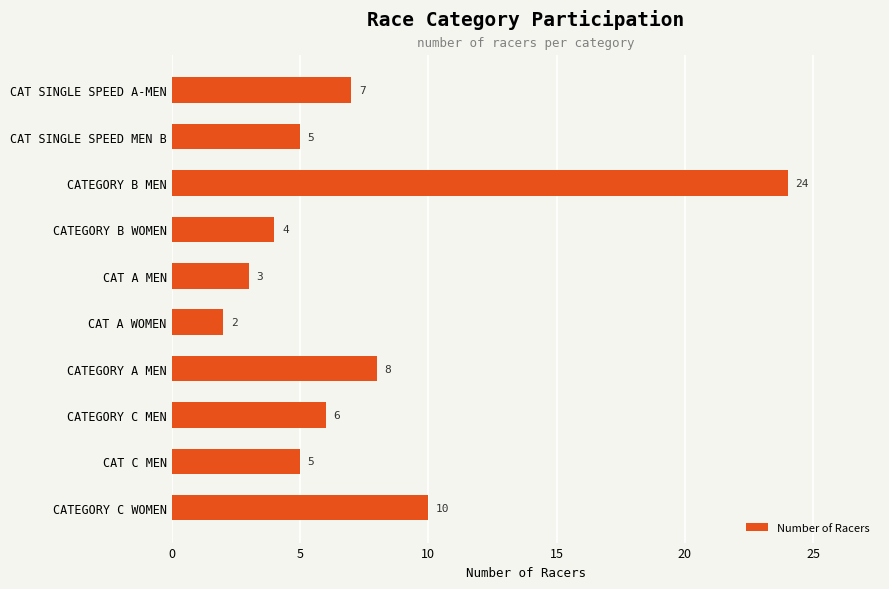

What is the ratio of the value at CATEGORY C MEN to the value at CATEGORY C WOMEN?

0.6